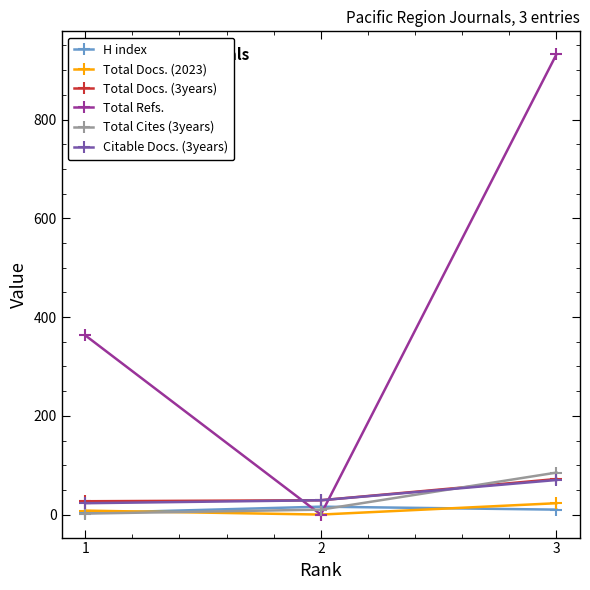

Which category has the highest value in the Citable Docs. (3years) series?

3